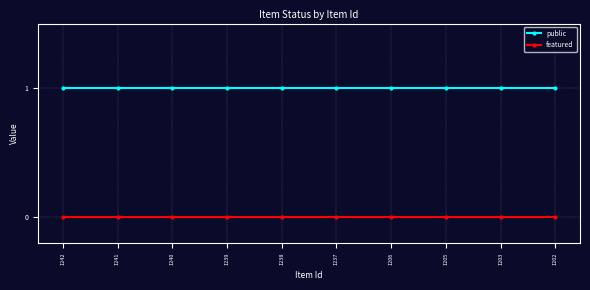

True or false: public and featured intersect in this chart.

False